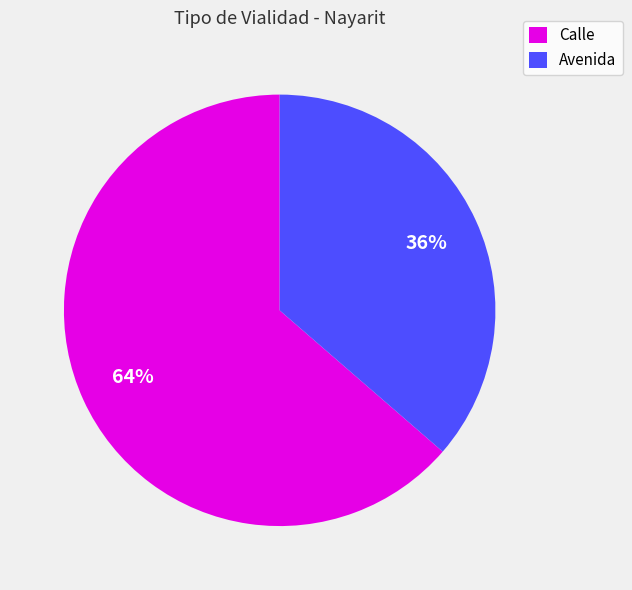

What percentage is the Calle slice, to the nearest percent?

64%